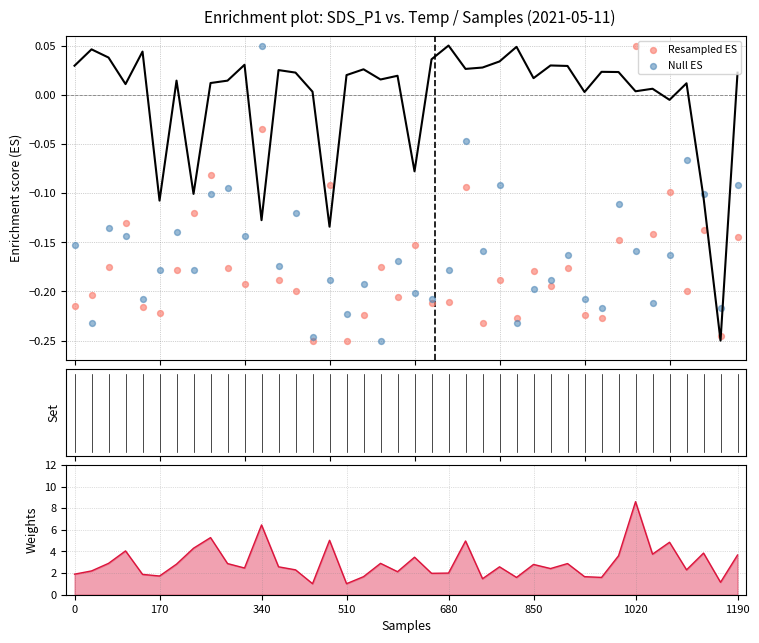

Which series has the largest total across all categories?

Null ES